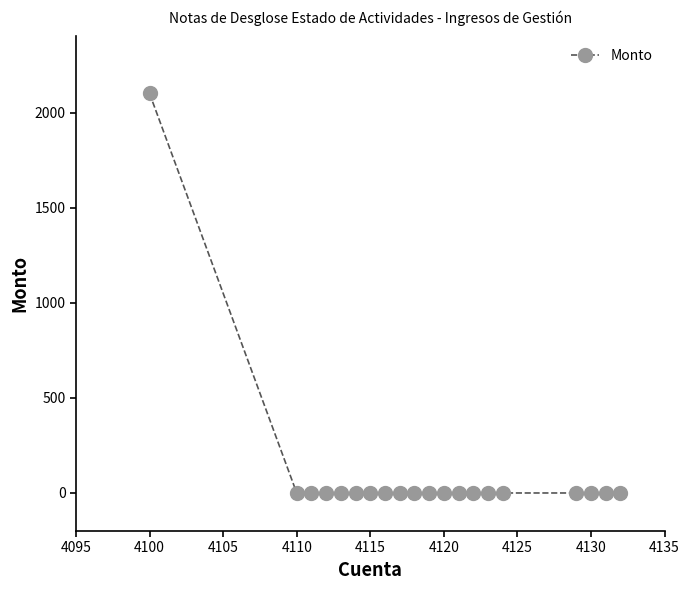

How many lines are shown in the chart?

1